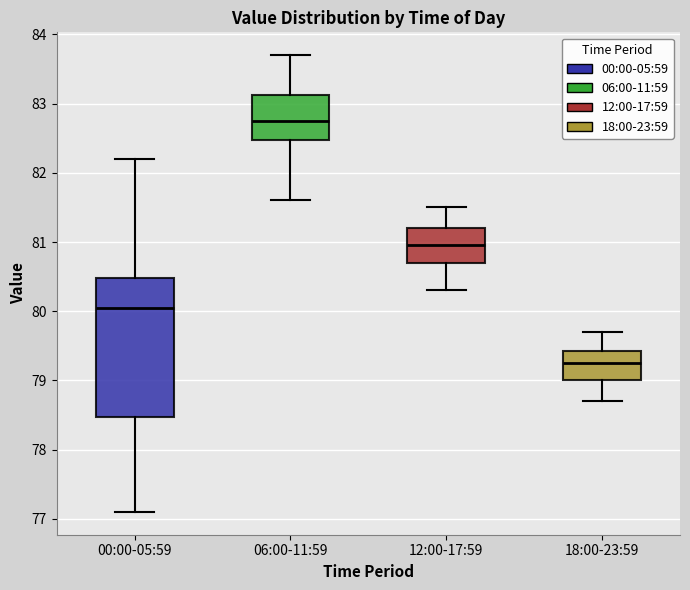

Which box's median line is the lowest?

18:00-23:59